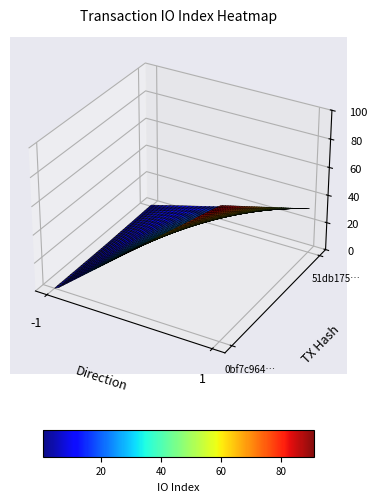

What is the total value across all series at 1?

125